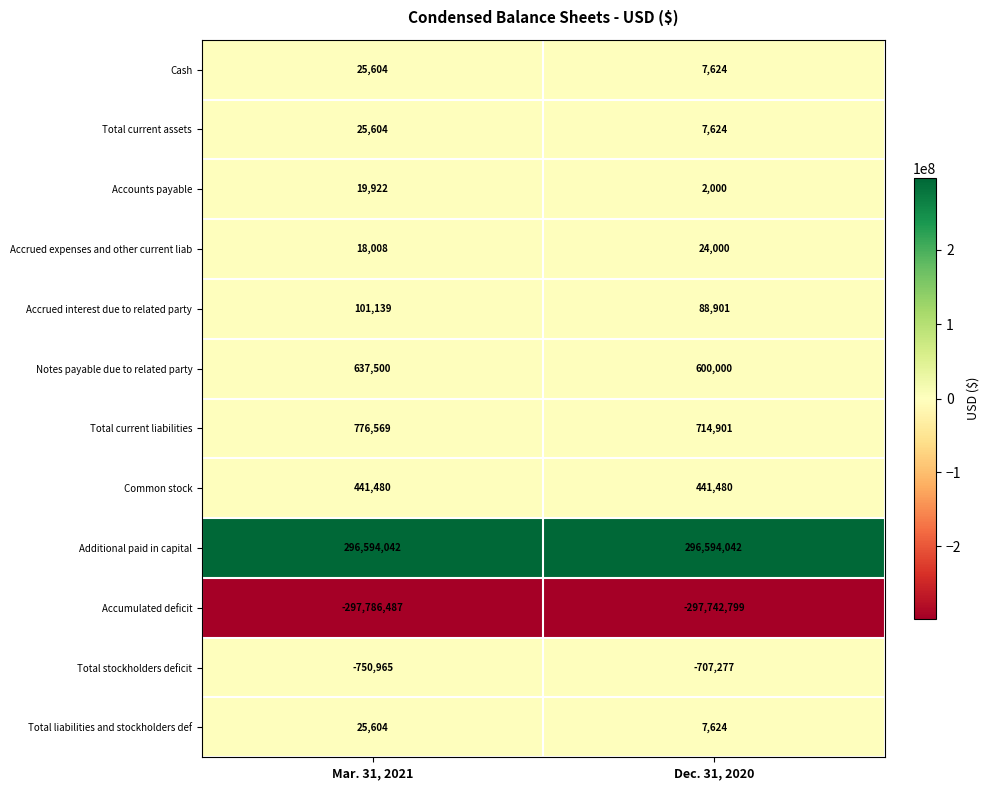

List the labels in order of Accounts payable value, smallest first.

Dec. 31, 2020, Mar. 31, 2021